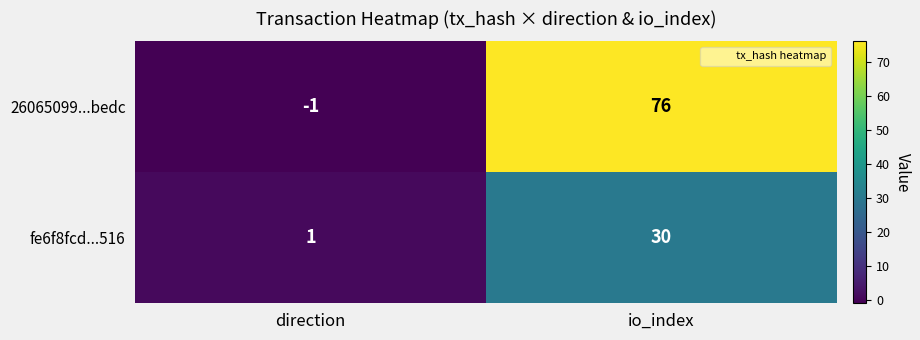

What is the difference between the highest and lowest values at io_index?

46